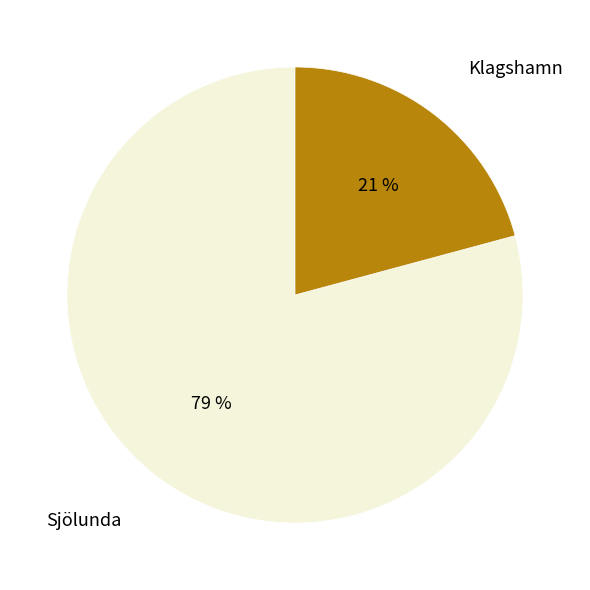

Is there a majority slice in this chart?

Yes